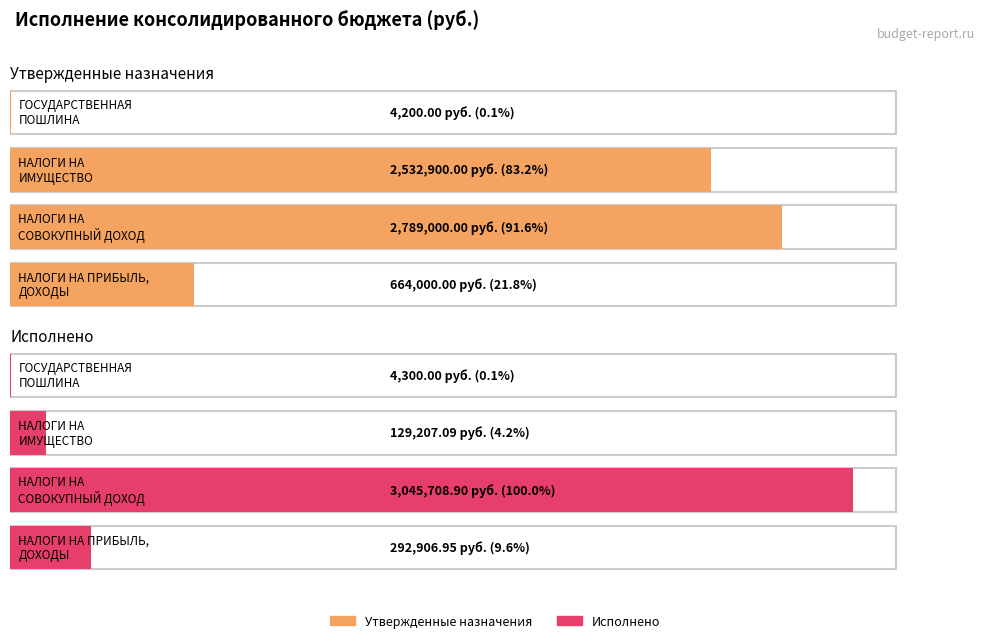

Reading left to right, list all the values displayed in this chart.

Утвержденные назначения: 664000.0	2789000.0	2532900.0	4200.0
Исполнено: 292907.0	3045708.9	129207.1	4300.0